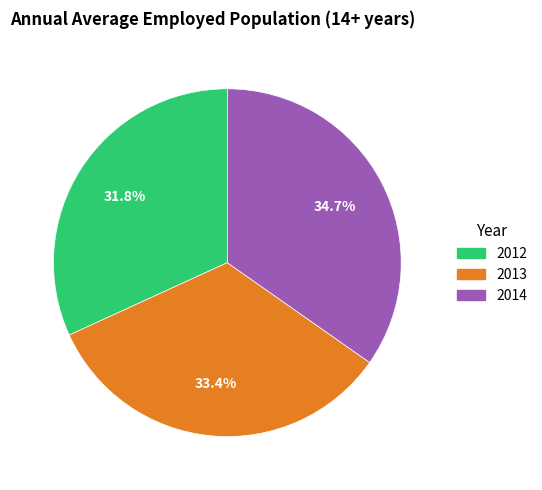

The 2014 slice represents 45% of the pie. True or false?

False